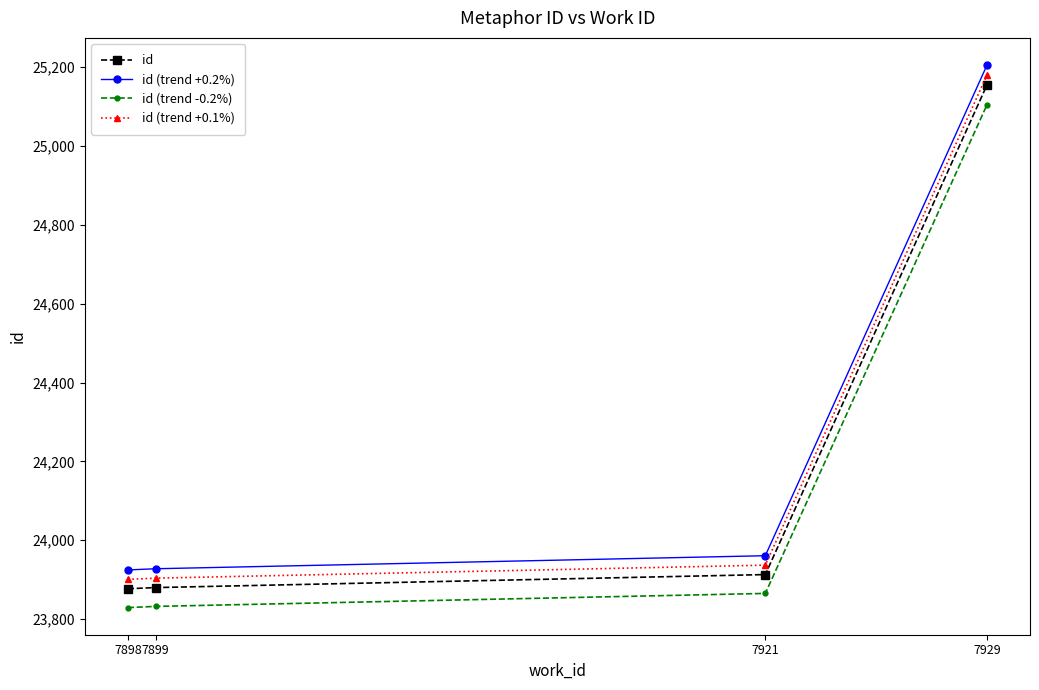

Rank the series by their maximum value, from lowest to highest.

id (trend -0.2%), id, id (trend +0.1%), id (trend +0.2%)